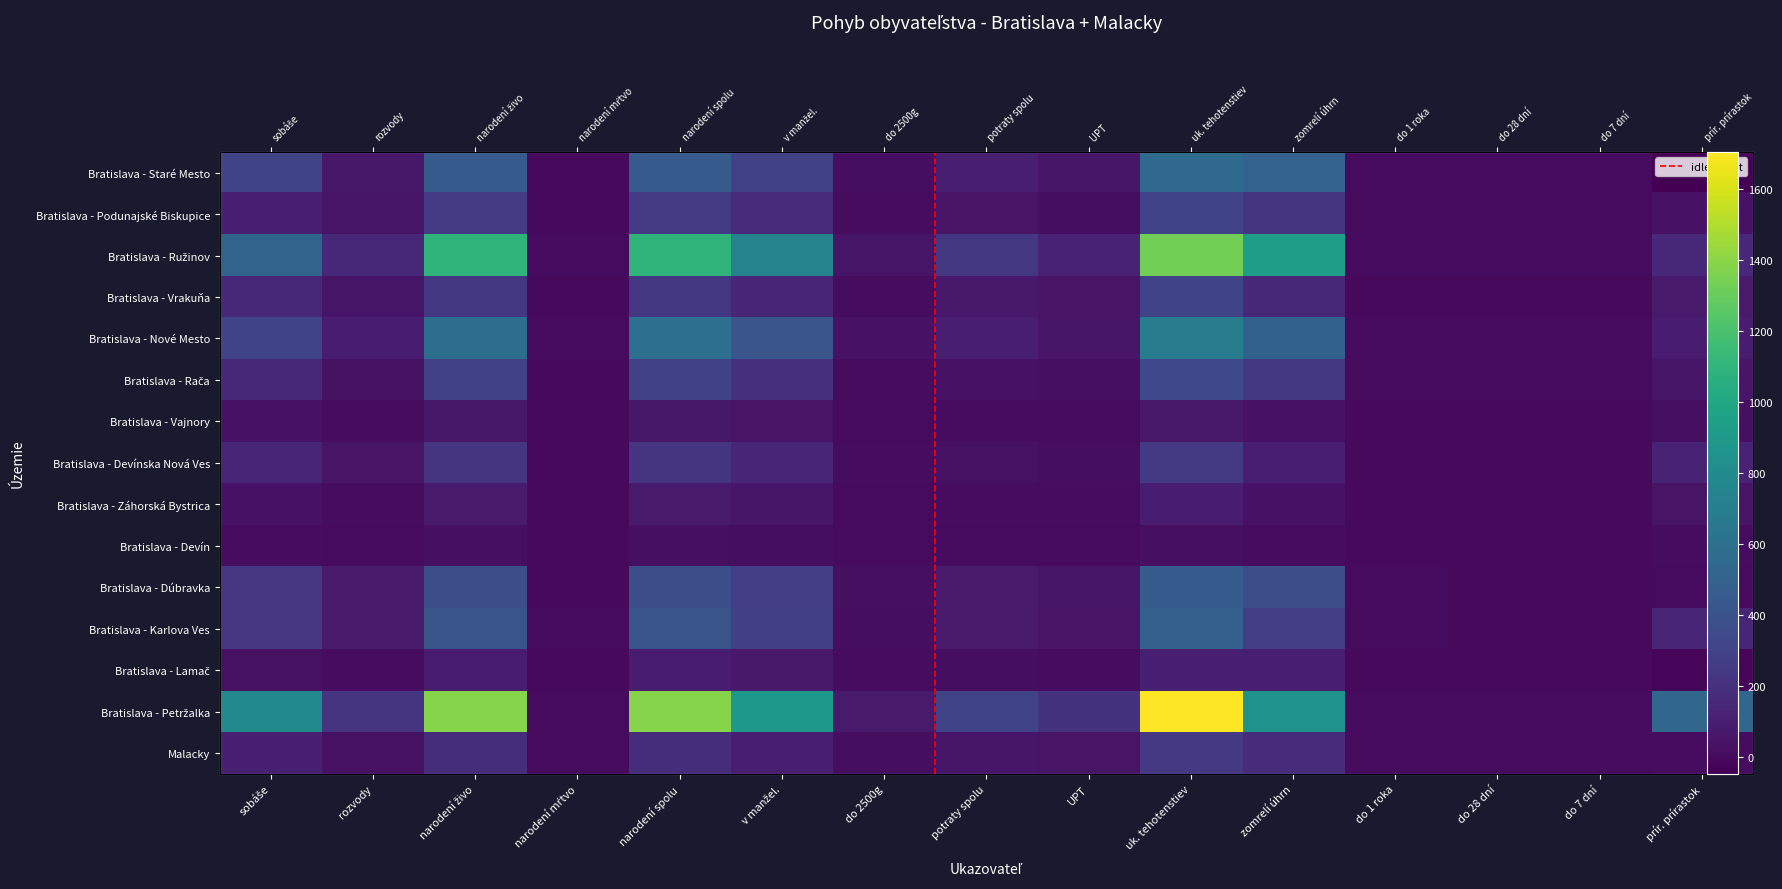

Read the Bratislava - Staré Mesto value at v manžel..

298